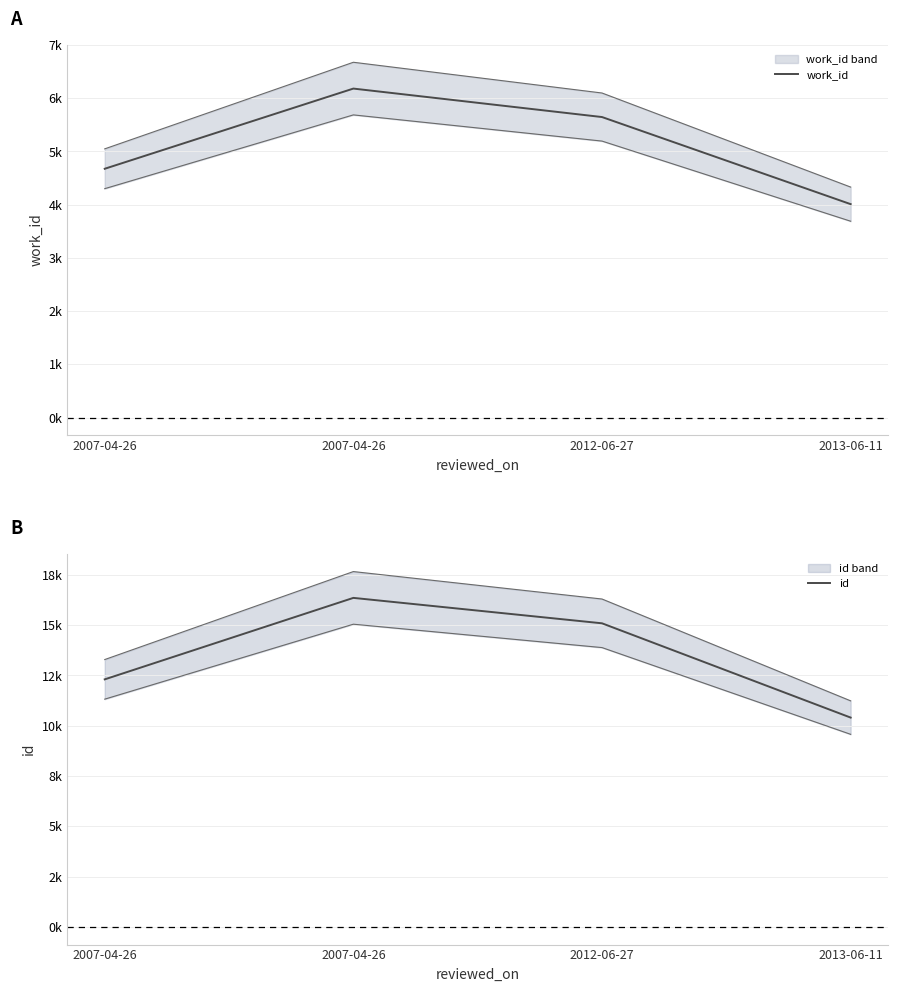

List the series in order of their overall mean, lowest first.

work_id, id